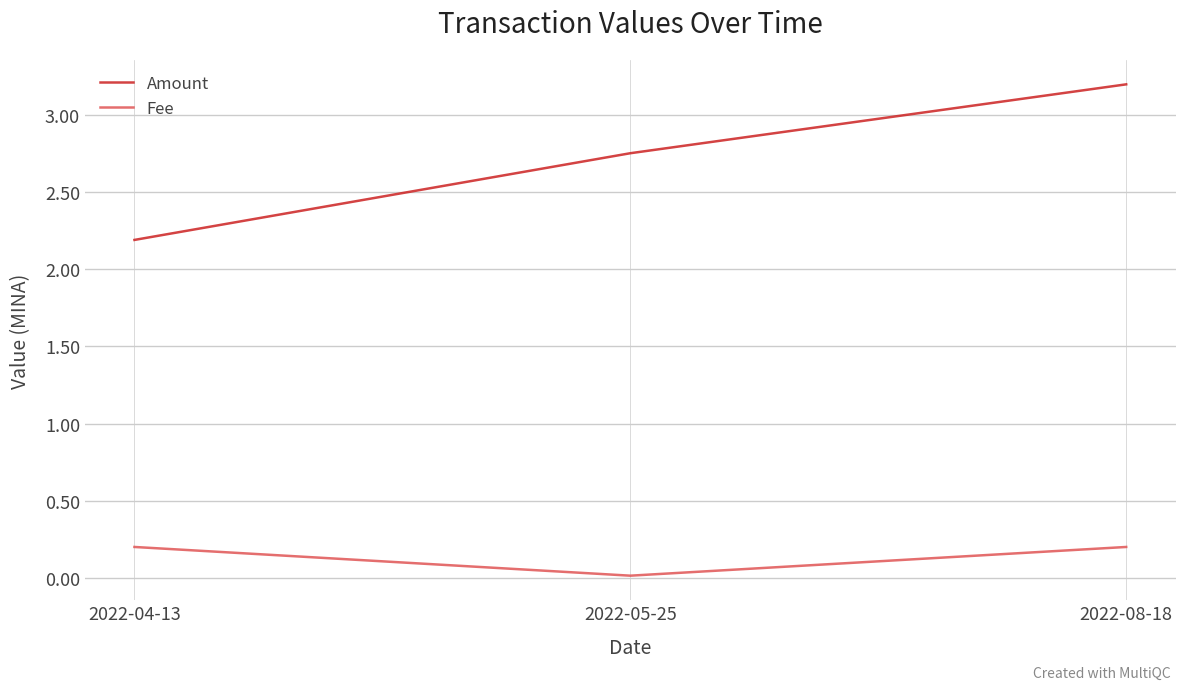

Which series has the largest total across all categories?

Amount